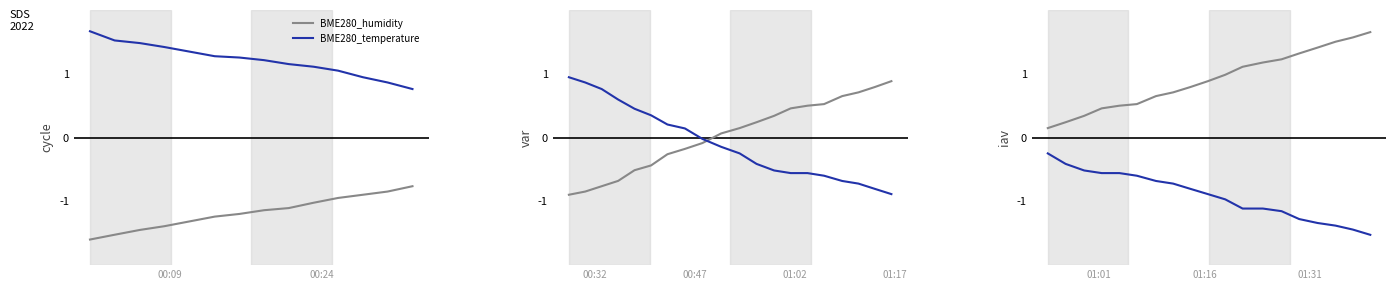

At how many categories does at least one series exceed 0?

19